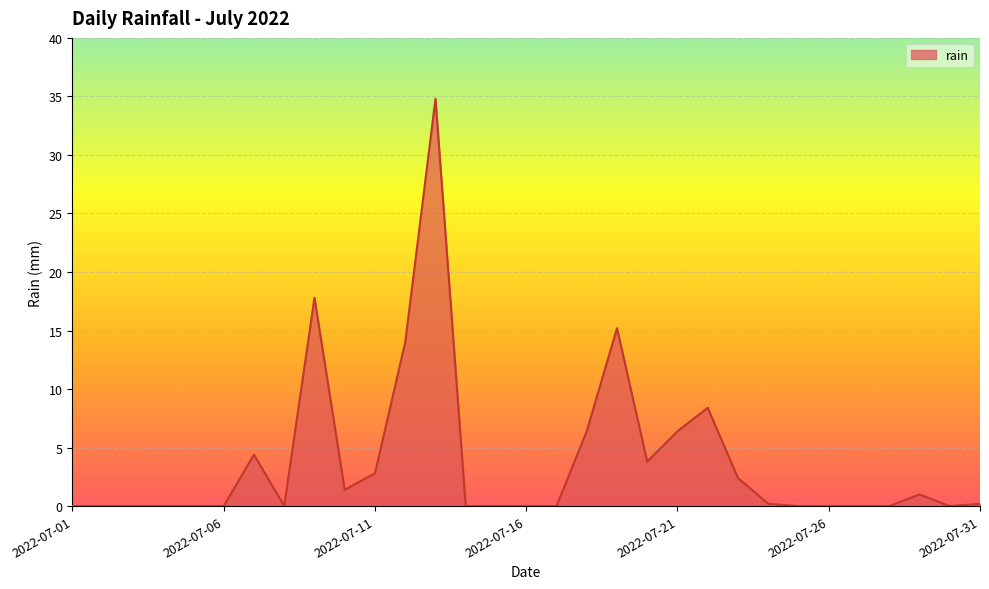

What is the maximum value shown in the chart?

34.8